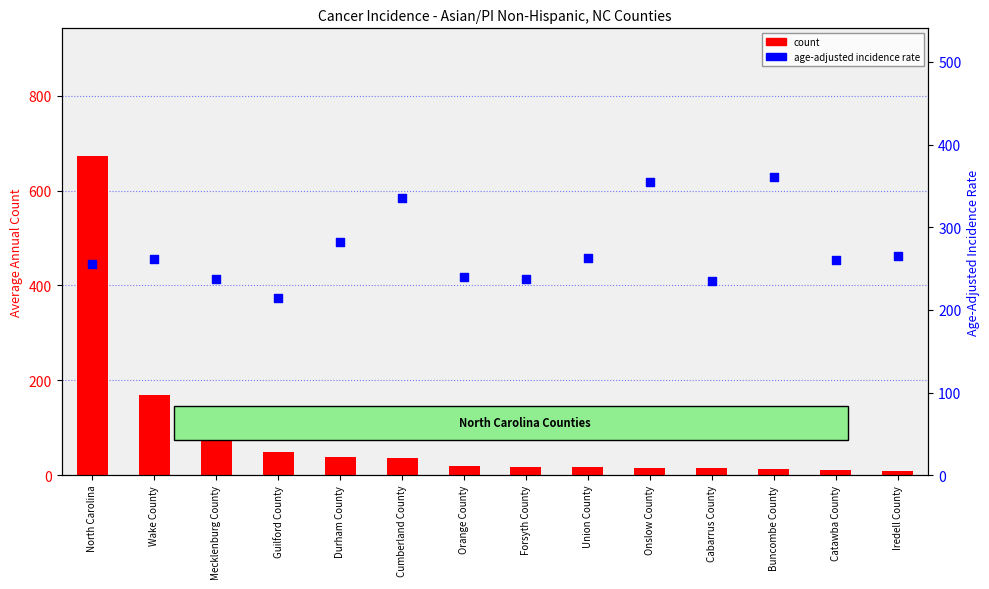

Which series contains the highest Y value?

count